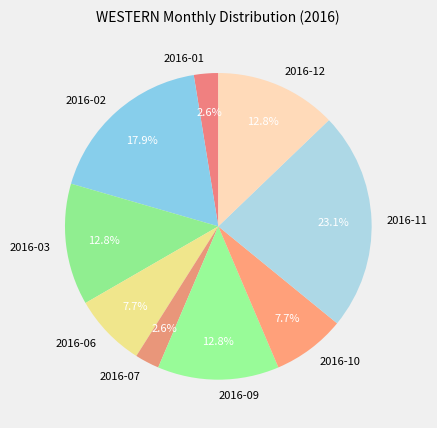

How many segments does this pie chart have?

9